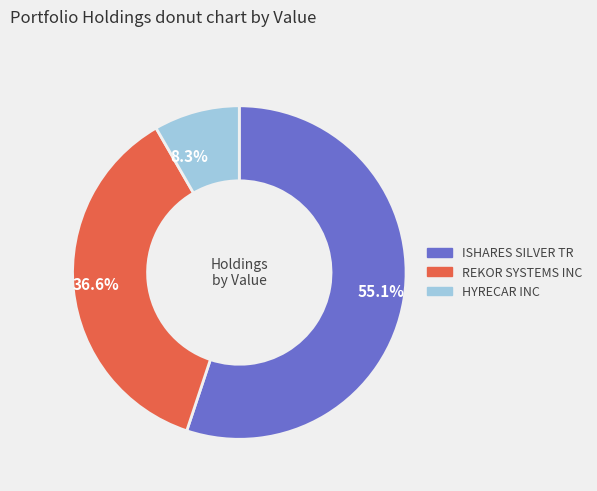

Is it true that REKOR SYSTEMS INC is 51% of the pie?

False